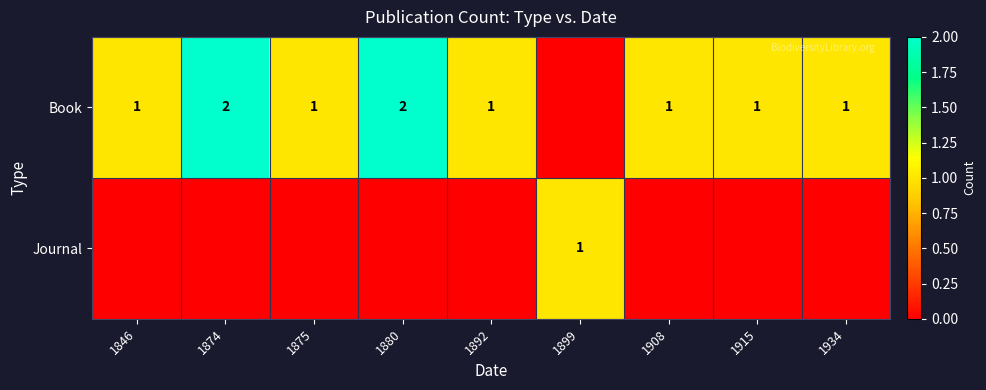

Which category has the highest value across all series?

1874